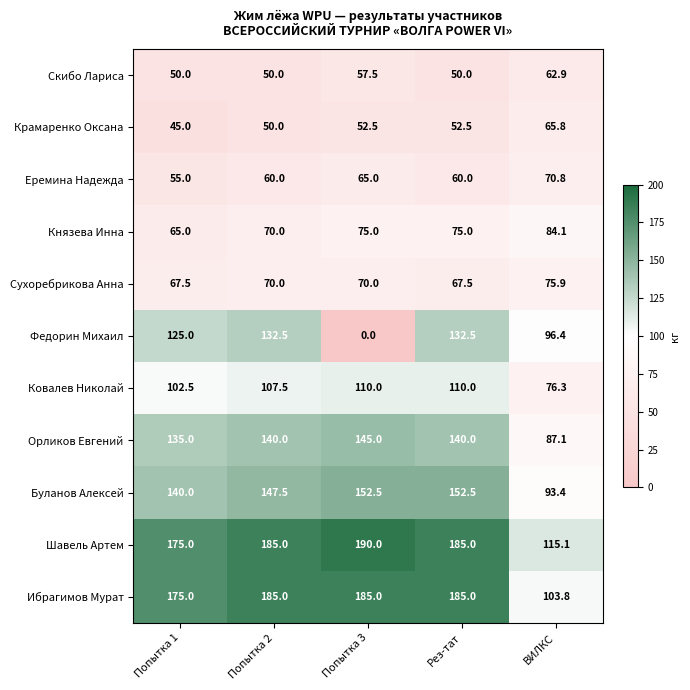

Is the value of Князева Инна at Попытка 3 greater than the value of Ковалев Николай at ВИЛКС?

No